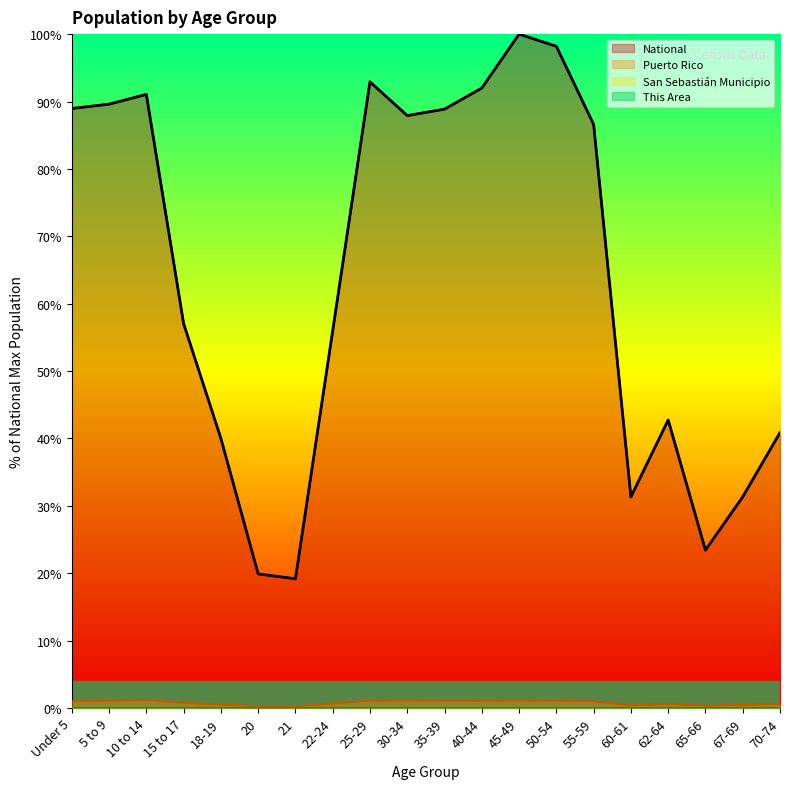

At which category does Puerto Rico reach its first local peak?

10 to 14